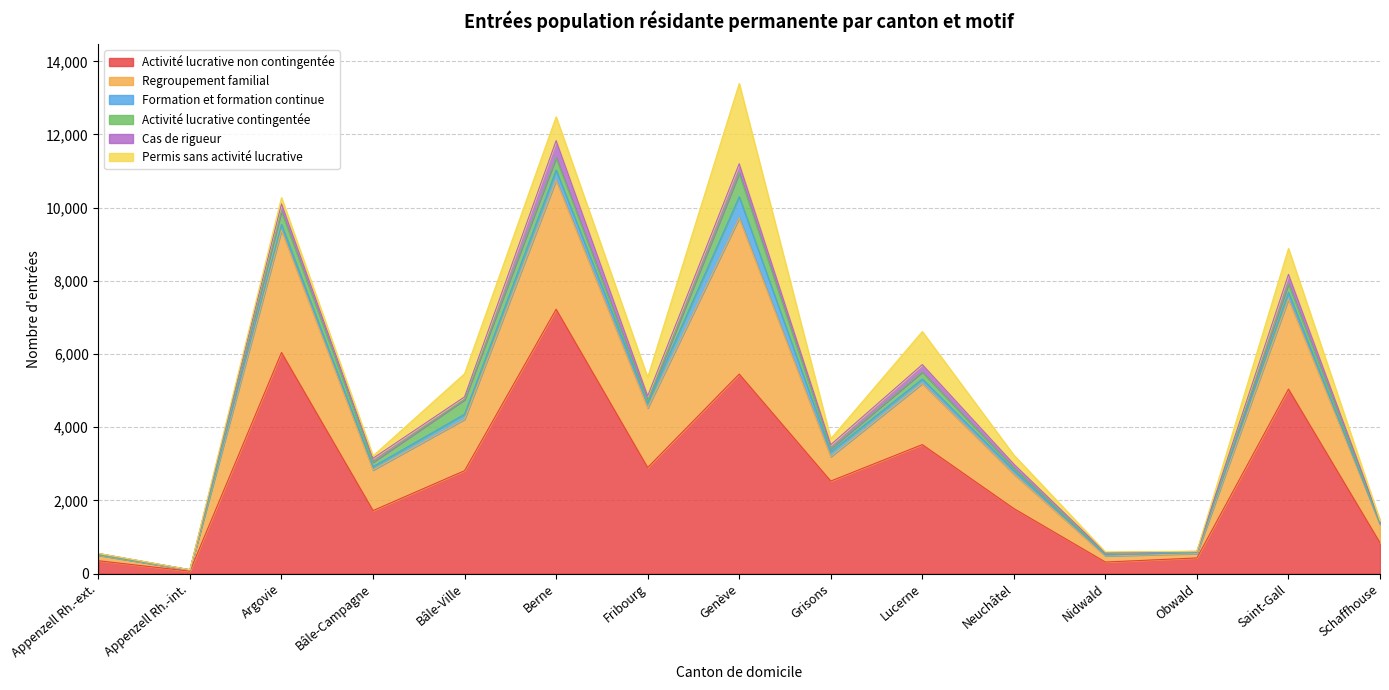

What value does the Formation et formation continue series have at Bâle-Ville, to the nearest 50?

150